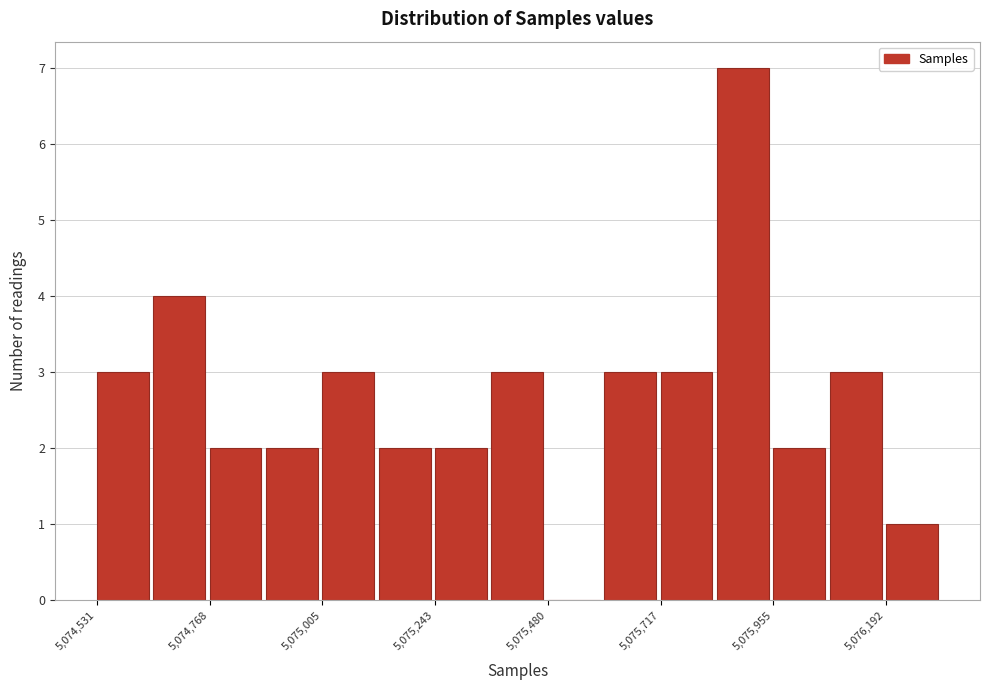

Read against the x-axis, roughly where is the centre of the tallest bar?

5075900